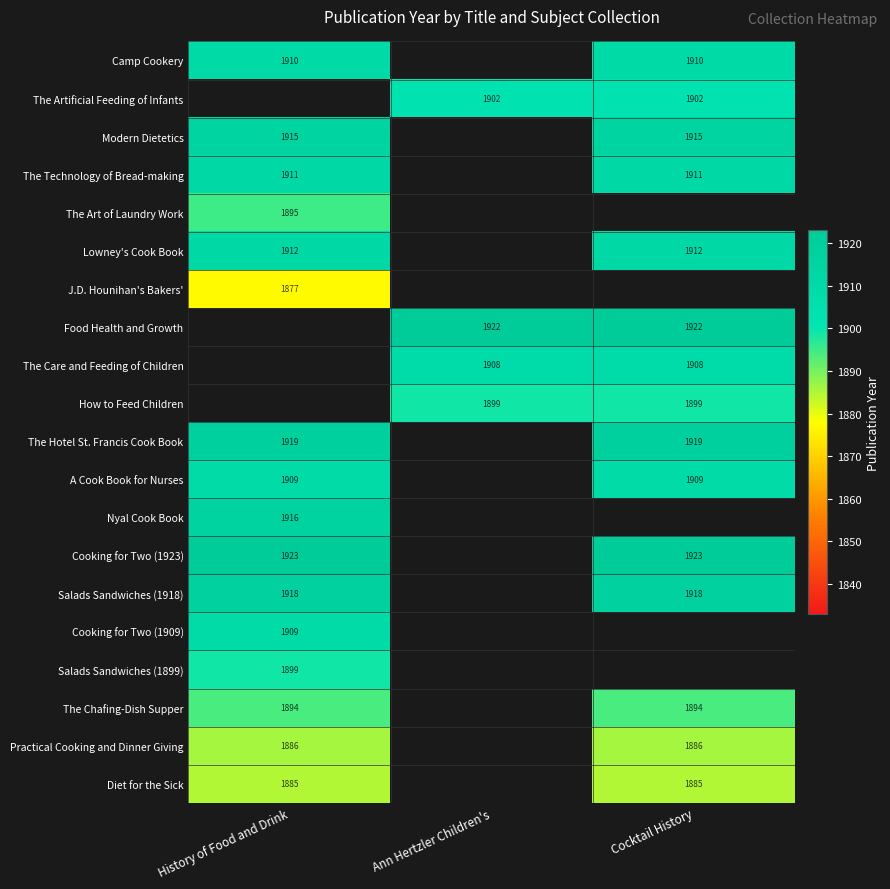

True or false: Modern Dietetics has a value of 1915 at History of Food and Drink.

True